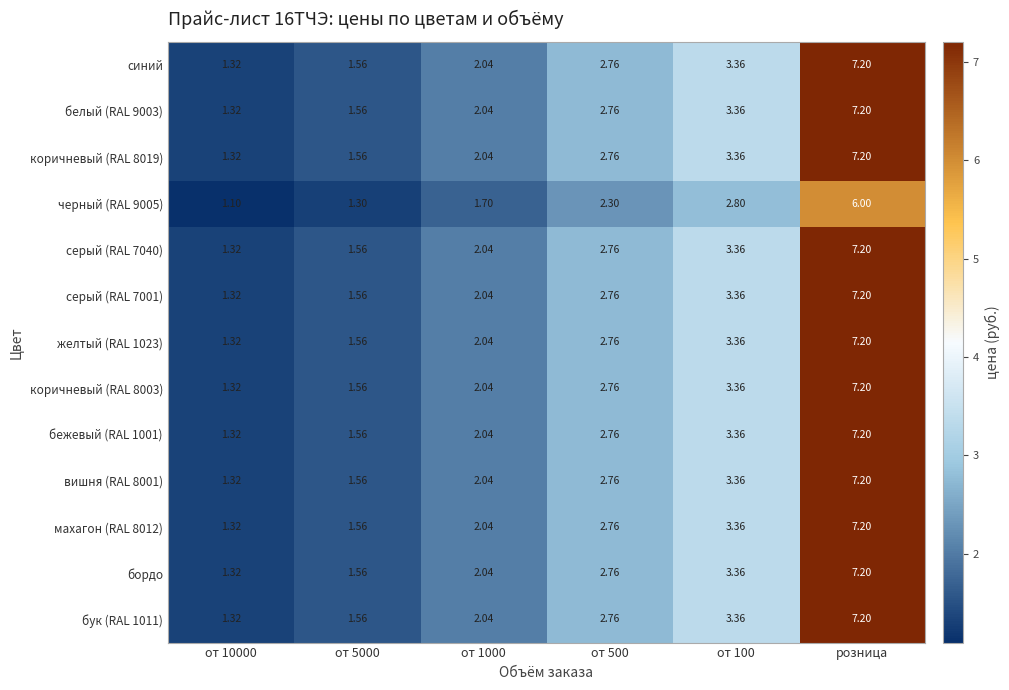

Which category has the highest value across all series?

розница